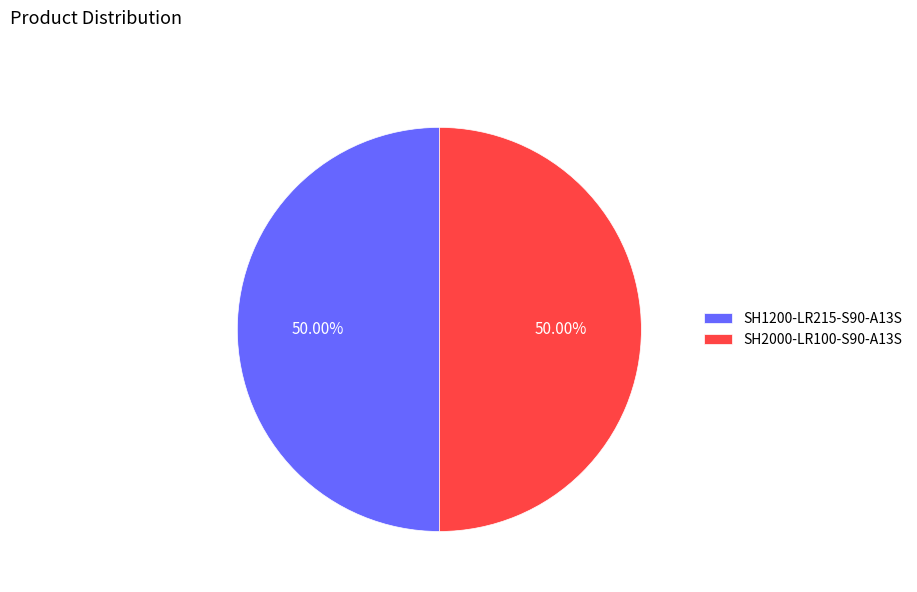

What percentage is the SH2000-LR100-S90-A13S slice, to the nearest percent?

50%